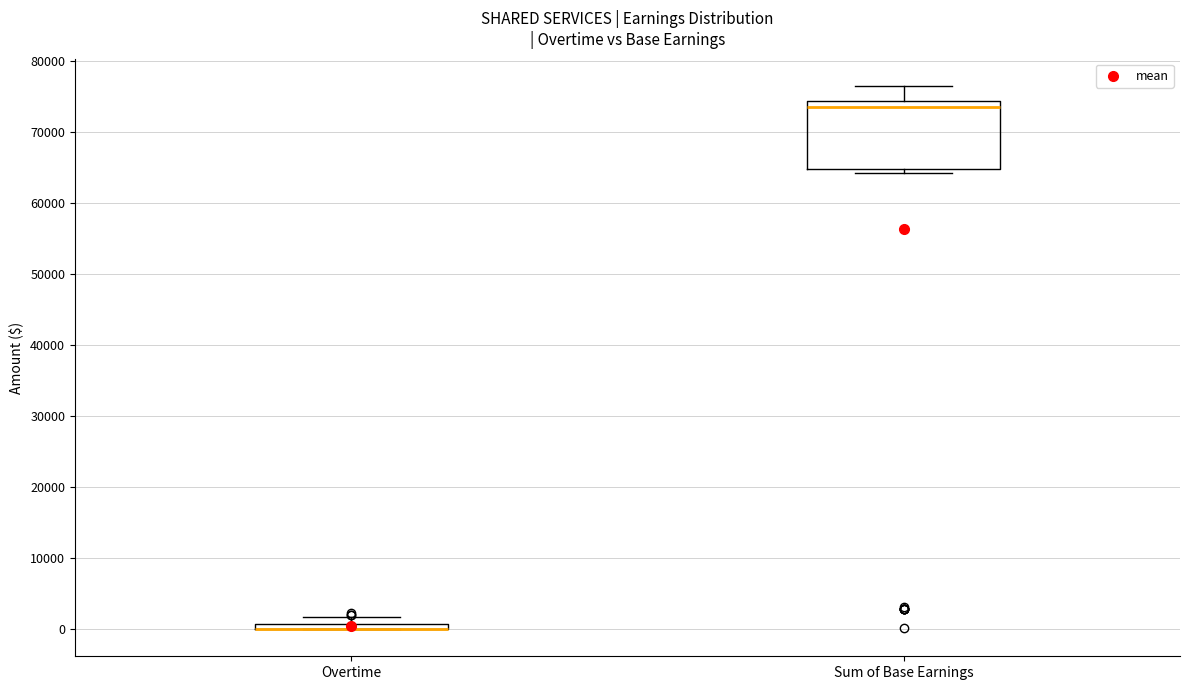

Where is the upper edge of the box for Sum of Base Earnings on the y-axis? The values are not printed on the chart, so give them approximately, as read against the axis.

74000